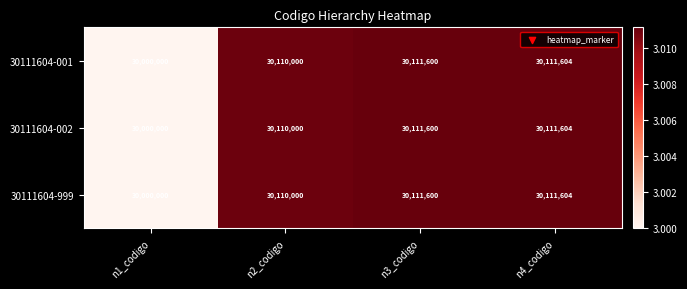

What is the difference between the 30111604-001 values at n1_codigo and n2_codigo?

110000